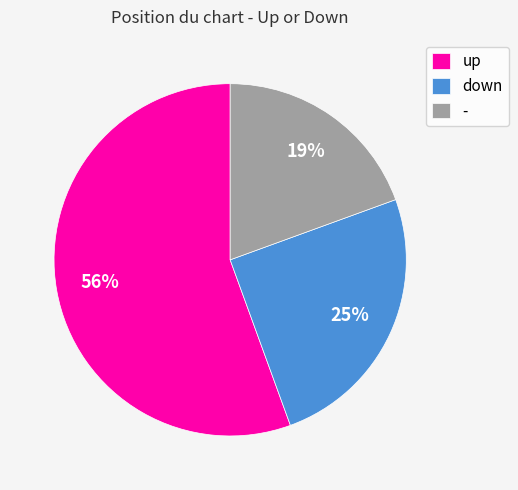

Is there a majority slice in this chart?

Yes